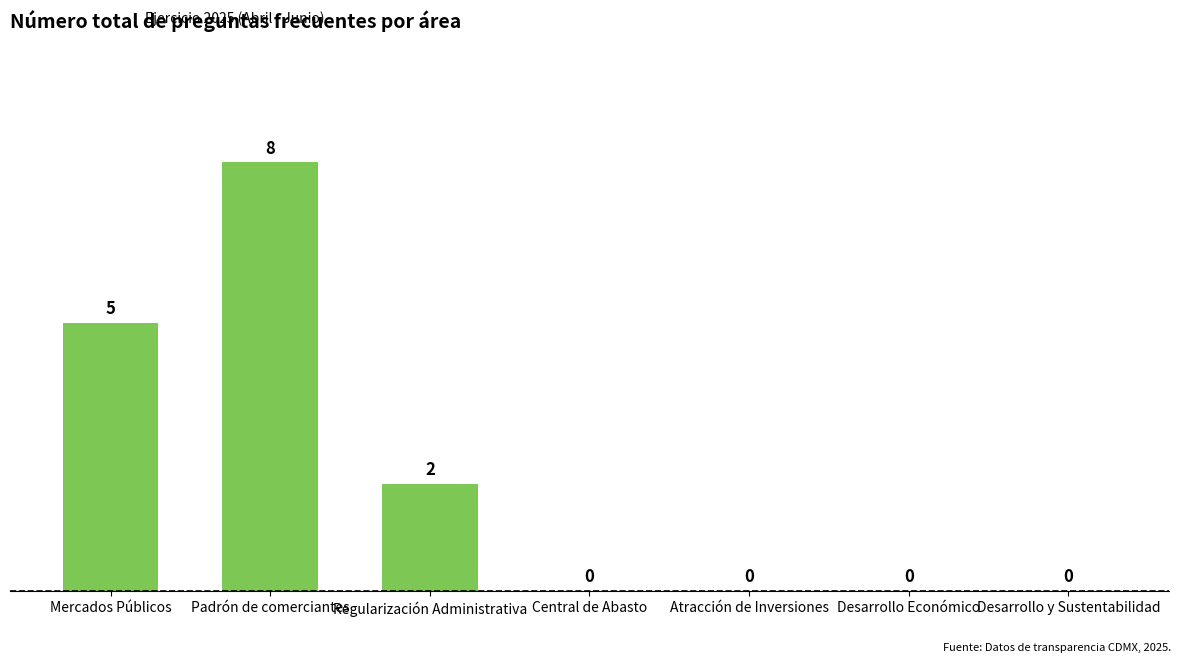

Reading left to right, what are all the values shown in this chart?

Mercados Públicos=5	Padrón de comerciantes=8	Regularización Administrativa=2	Central de Abasto=0	Atracción de Inversiones=0	Desarrollo Económico=0	Desarrollo y Sustentabilidad=0